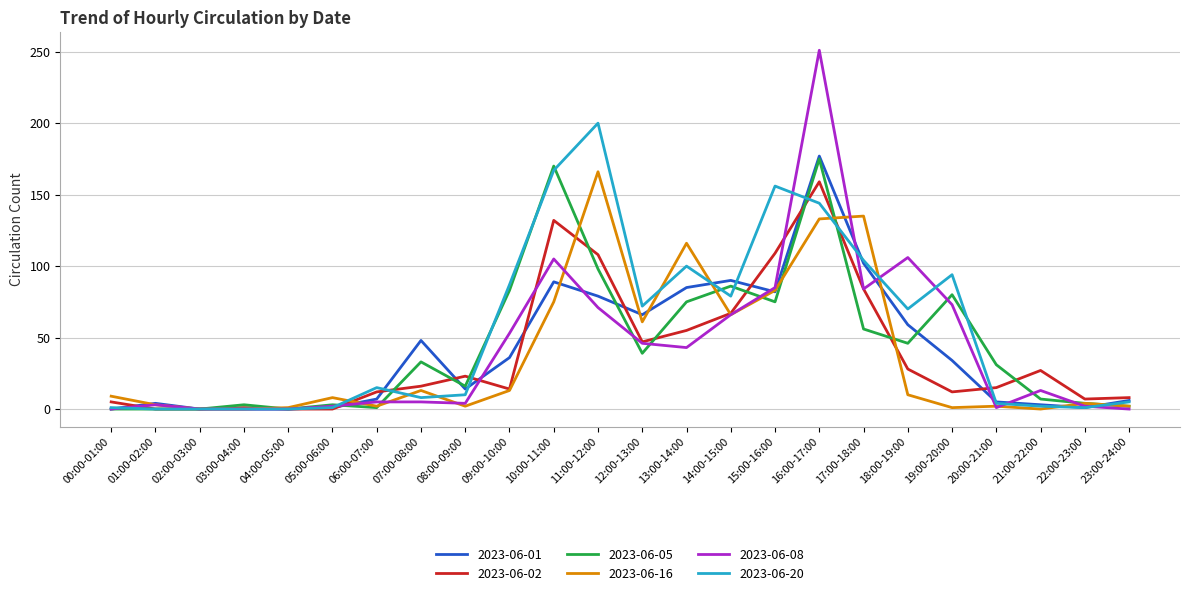

What is the approximate value of 2023-06-20 at 20:00-21:00?

4